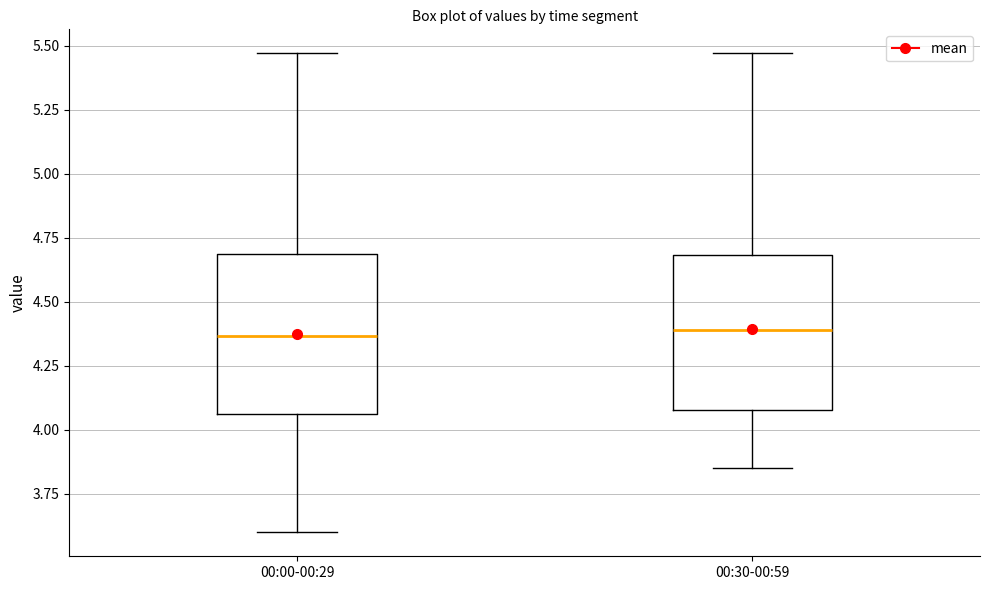

Reading left to right, transcribe this box plot: for each box, give where its median line is, the range the box spans, and where its two whiskers end, as read against the y-axis. The values are not printed on the chart, so give them approximately, as read against the axis.

00:00-00:29: median 4.35, box 4.05 to 4.70, whiskers 3.60 to 5.45
00:30-00:59: median 4.40, box 4.10 to 4.70, whiskers 3.85 to 5.45